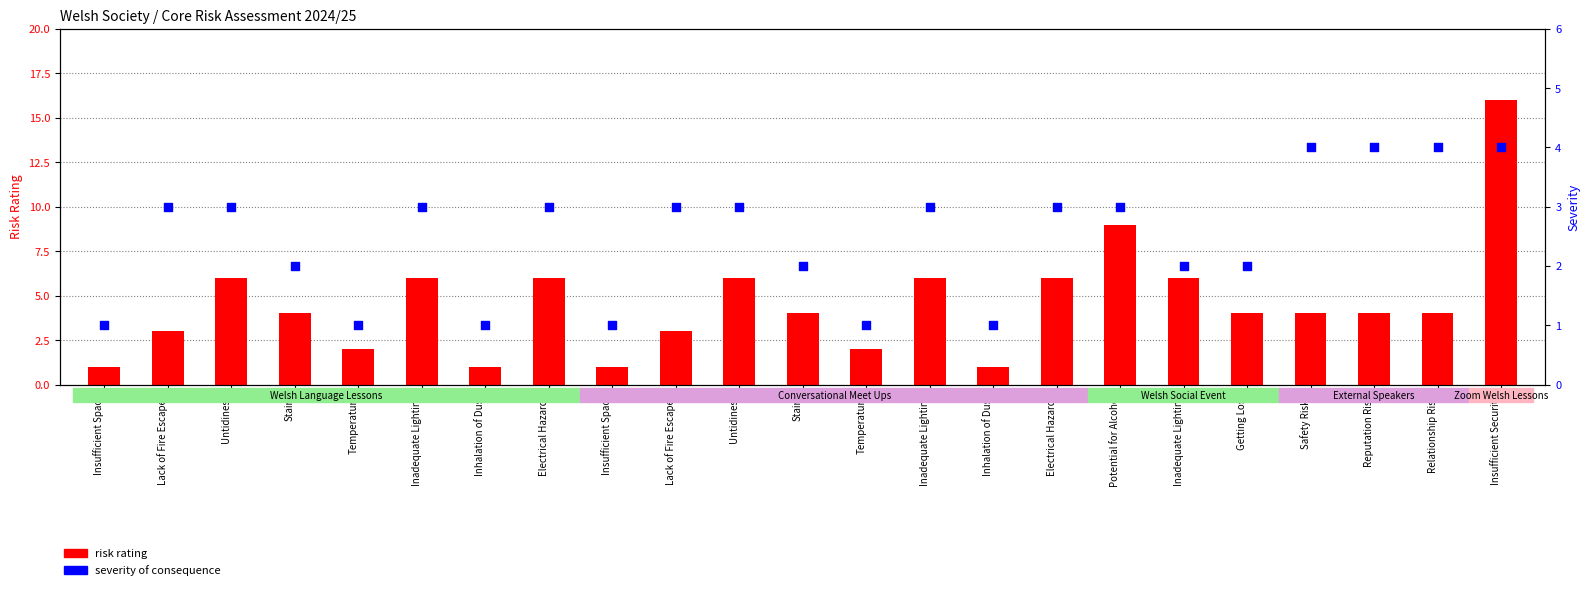

At how many categories does at least one series exceed 2?

17